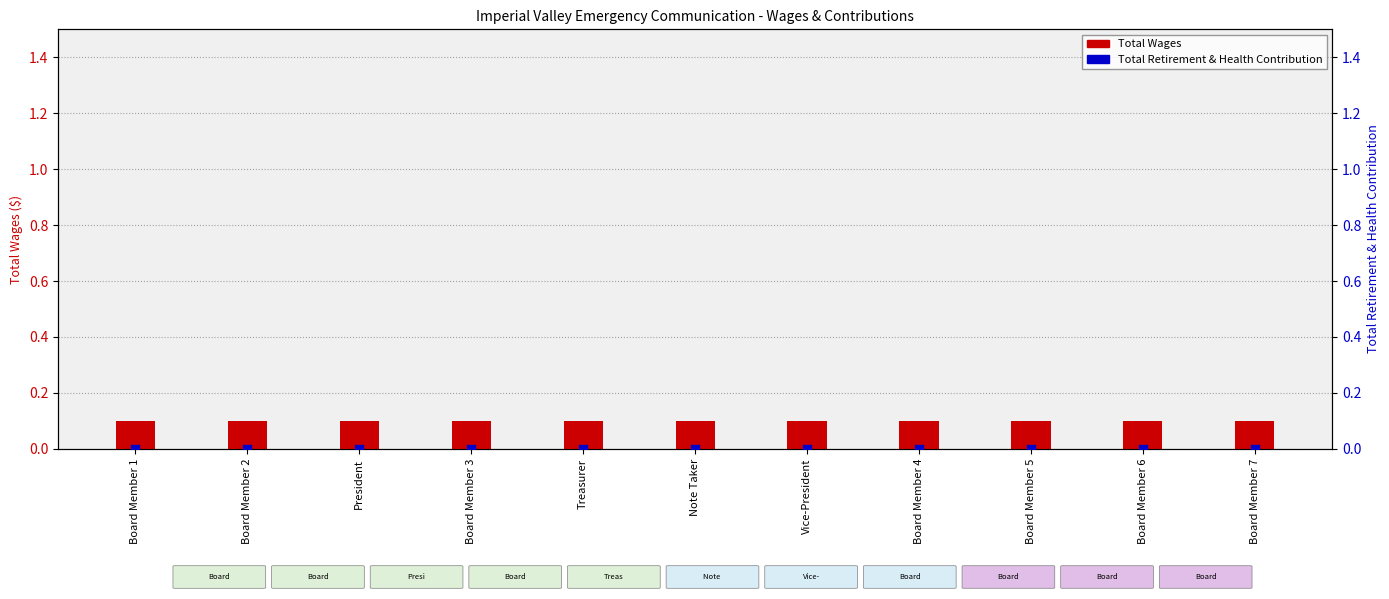

Which series reaches the minimum Y coordinate?

Total Retirement & Health Contribution